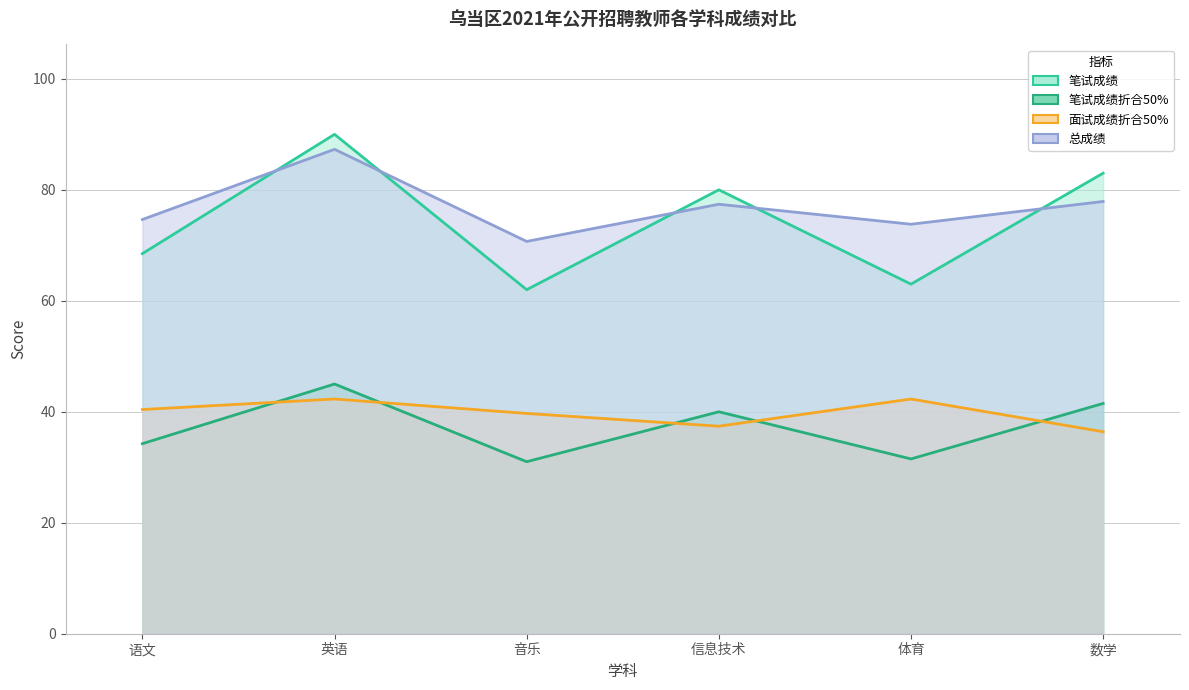

The value of 总成绩 at 英语 is 150.2. True or false?

False